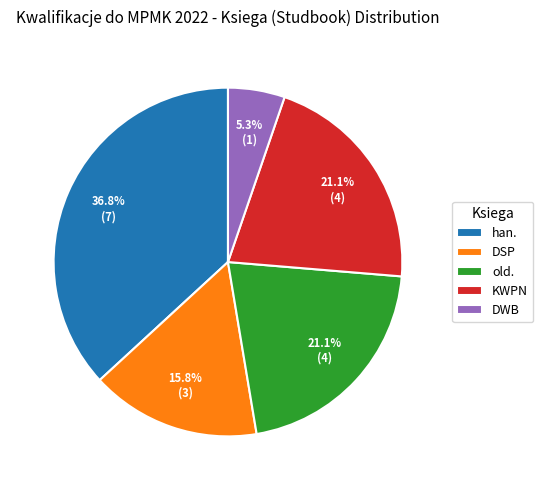

The KWPN slice represents 21% of the pie. True or false?

True